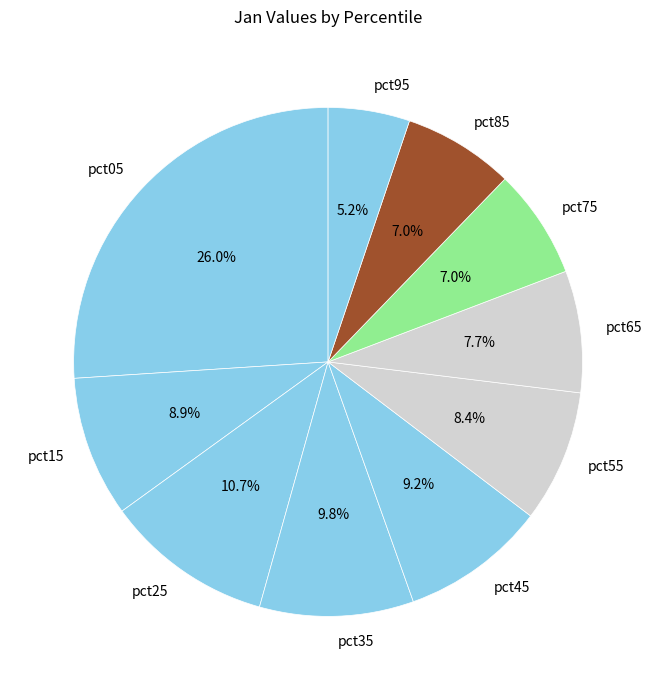

Is it true that pct85 is 7% of the pie?

True